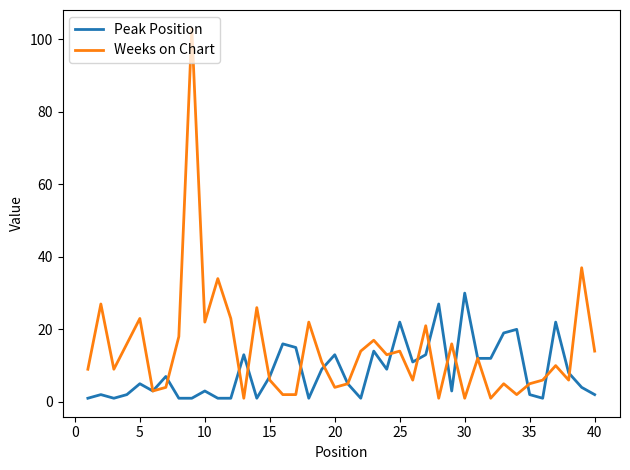

Which series has the largest total across all categories?

Weeks on Chart